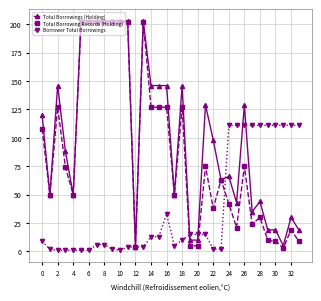

What is the lowest value of the Total Borrowing Records (Holding) series?

3